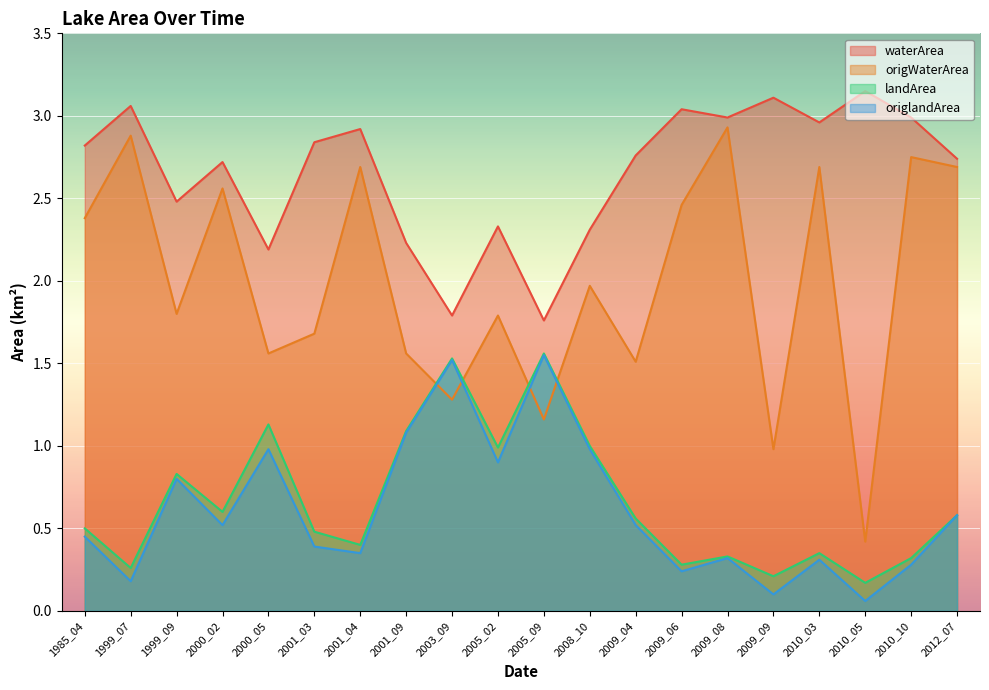

True or false: origWaterArea has more than 0 interior local peaks.

True